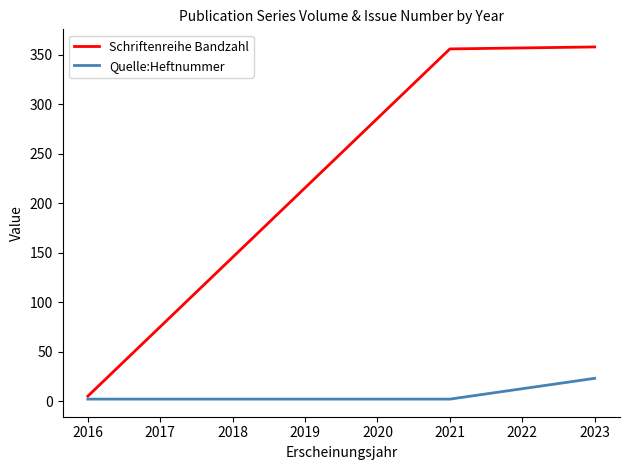

Reading right to left, list all the values displayed in this chart.

Schriftenreihe Bandzahl: 358	356	5
Quelle:Heftnummer: 23	2	2